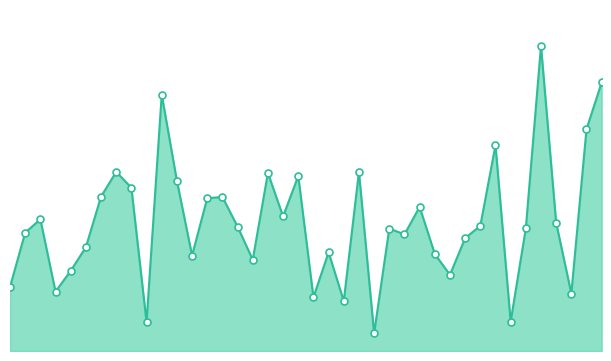

Is this an area chart (filled region under the line)?

Yes